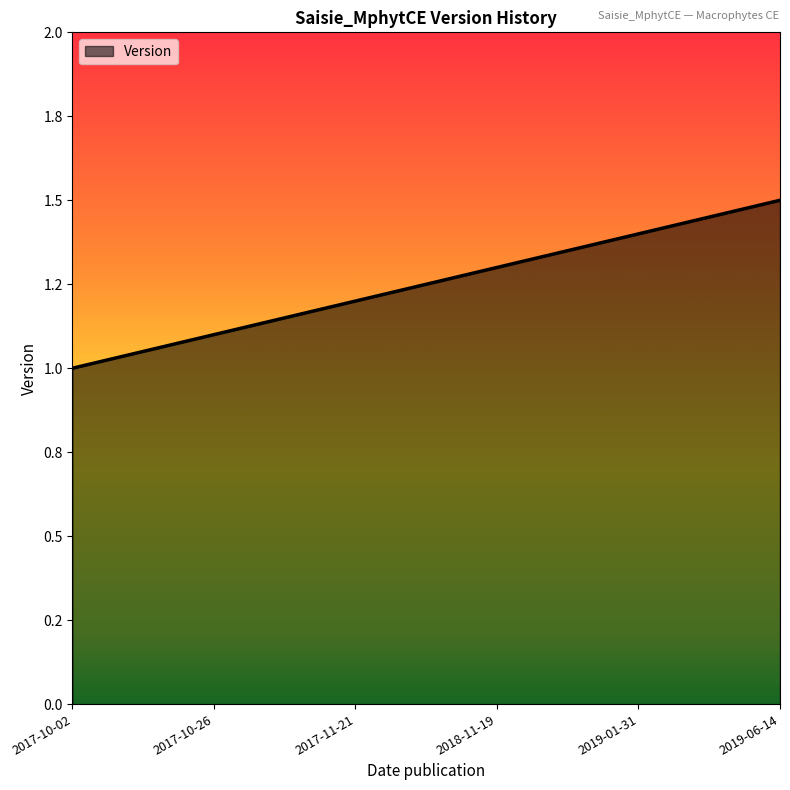

What value does the data have at 2017-11-21?

1.2